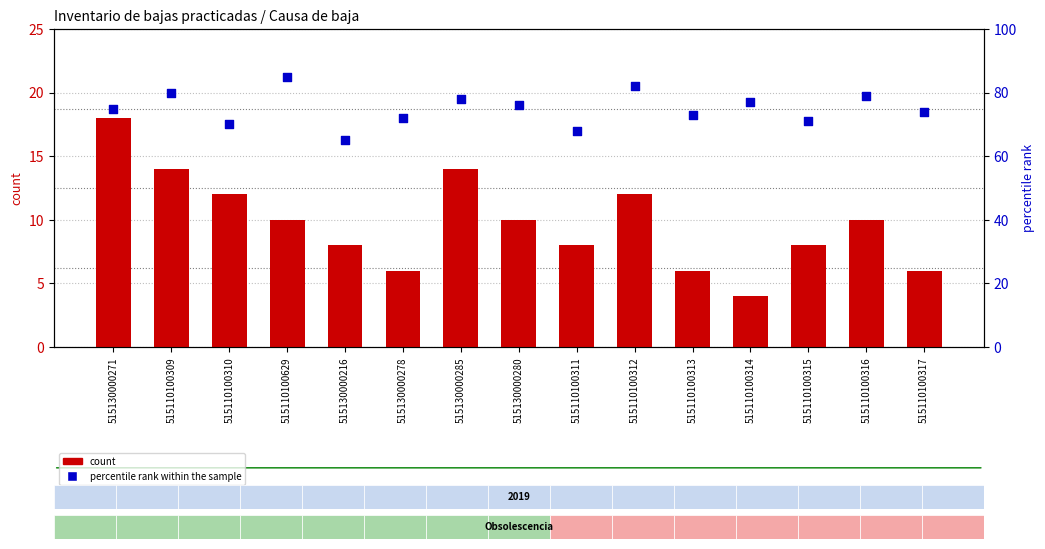

Which series has the largest Y range (max minus min)?

percentile rank within the sample